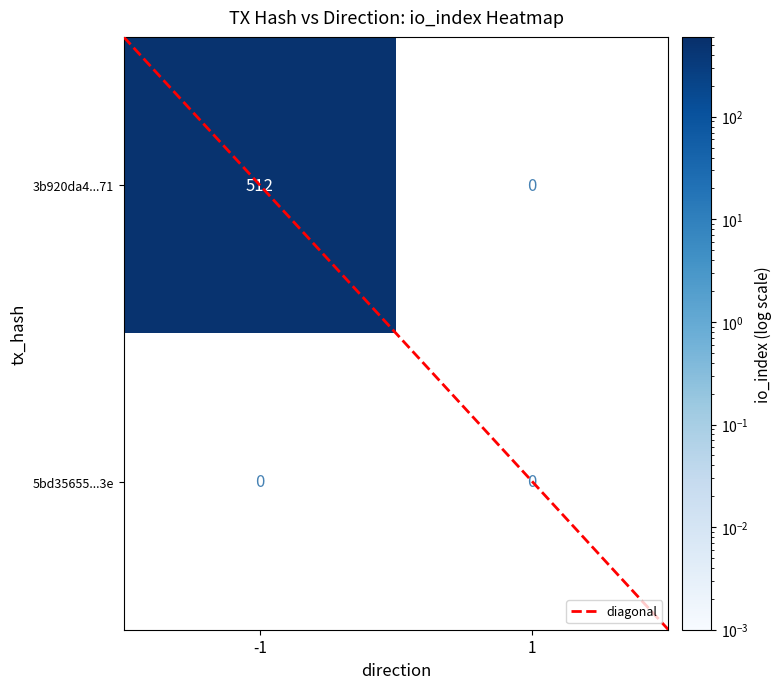

How many categories are shown in the chart?

2